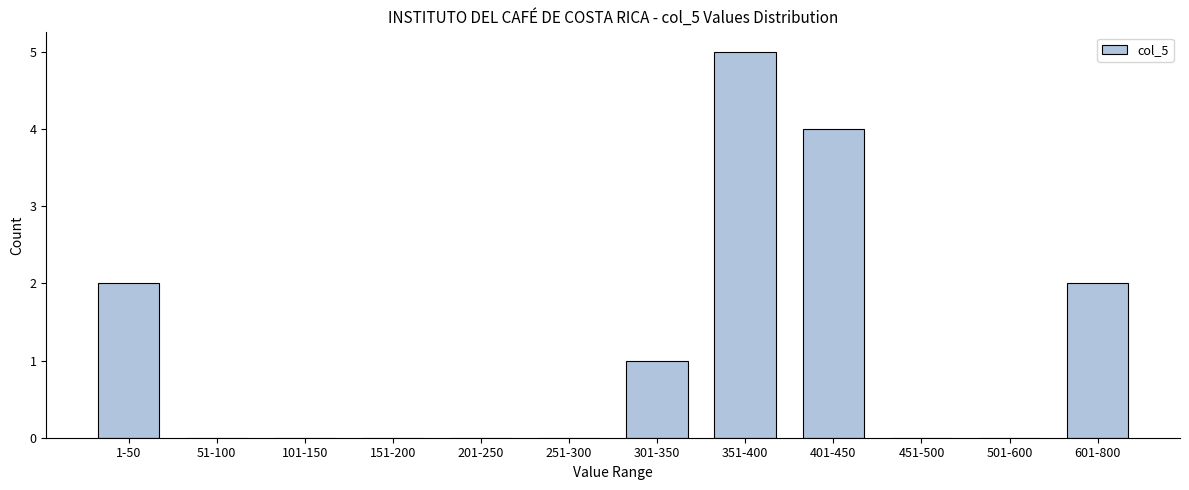

Reading right to left, extract all data points from this chart.

601-800=2	501-600=0	451-500=0	401-450=4	351-400=5	301-350=1	251-300=0	201-250=0	151-200=0	101-150=0	51-100=0	1-50=2